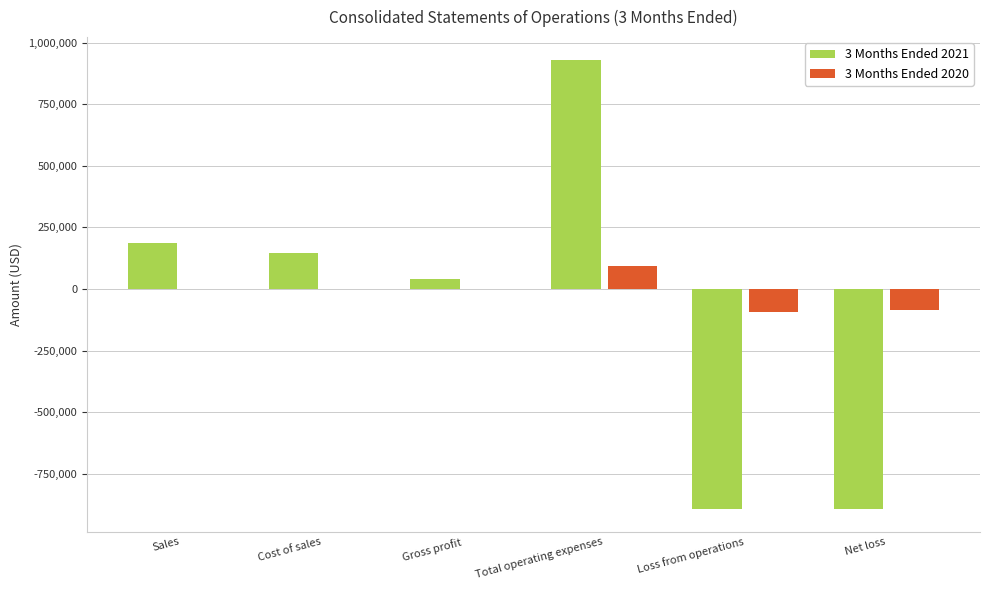

True or false: 3 Months Ended 2020 has a value of 95405 at Total operating expenses.

True